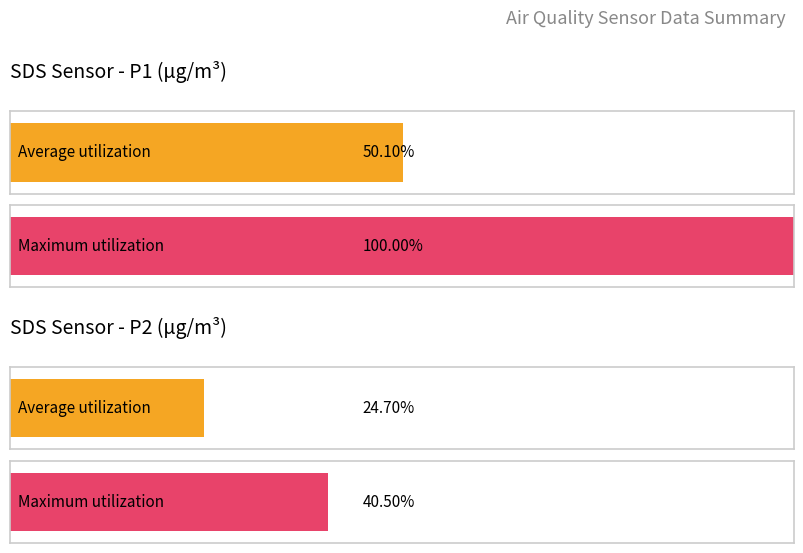

True or false: Average utilization has a value of 3.7 at 11.

False